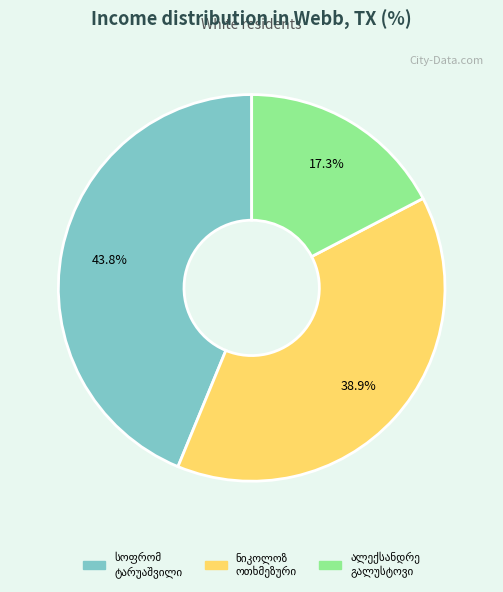

Is there a majority slice in this chart?

No